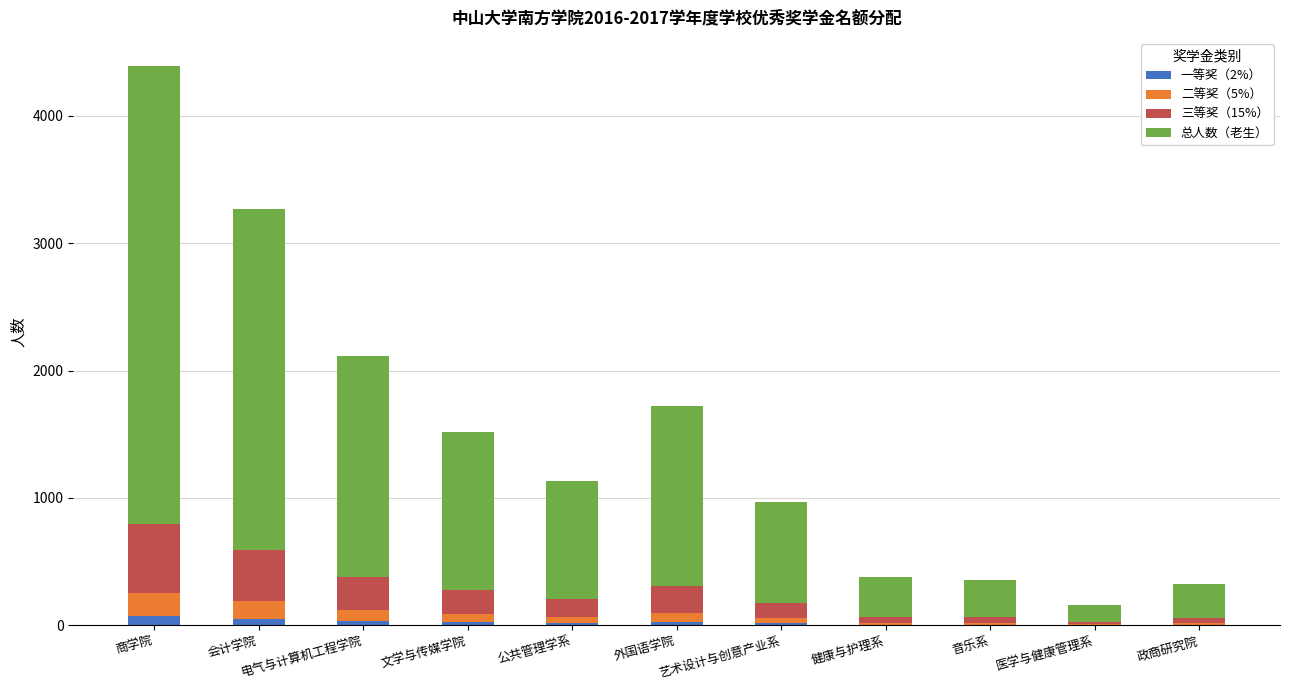

Are the bars horizontal?

No